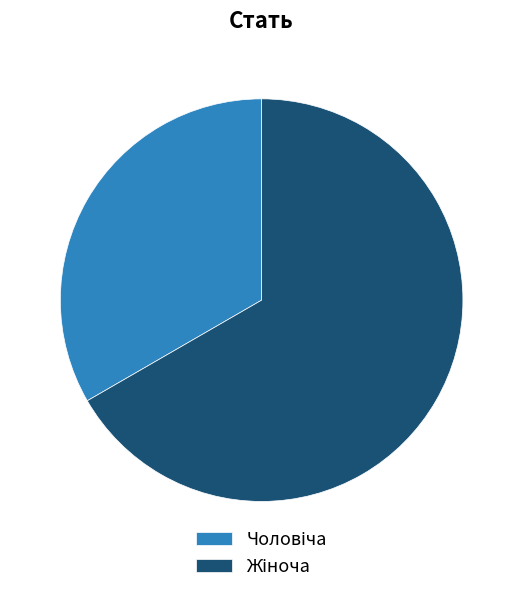

Does any single category account for the majority?

Yes